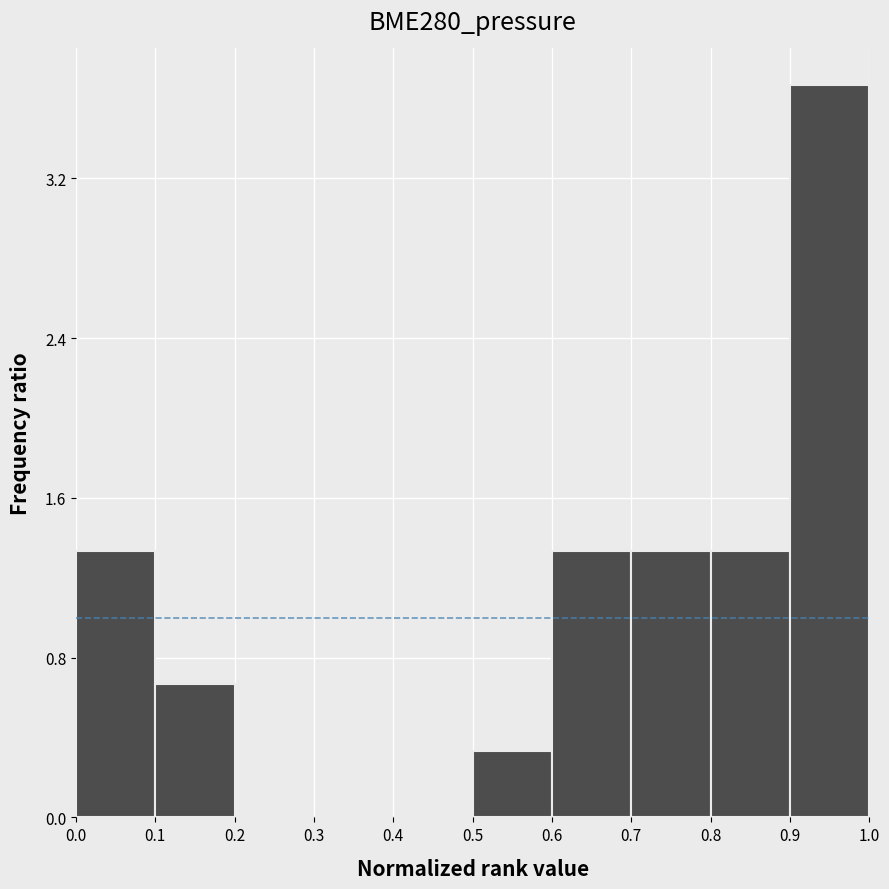

Over which range of the x-axis is the bar tallest?

0.9 to 1.0